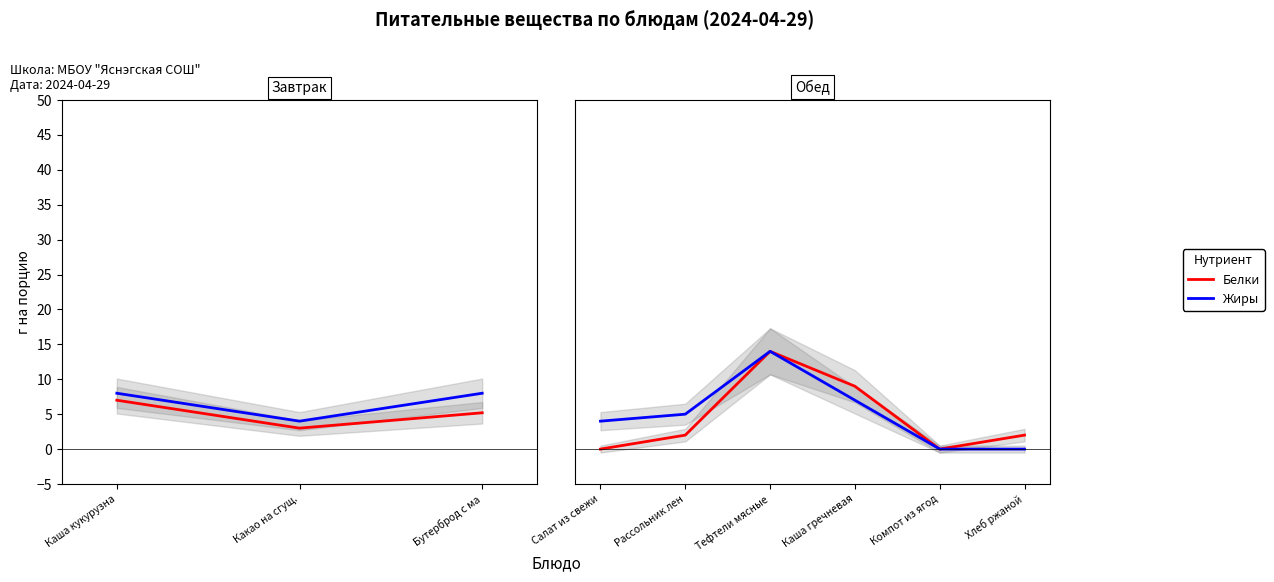

True or false: Жиры and Белки cross at least once.

False